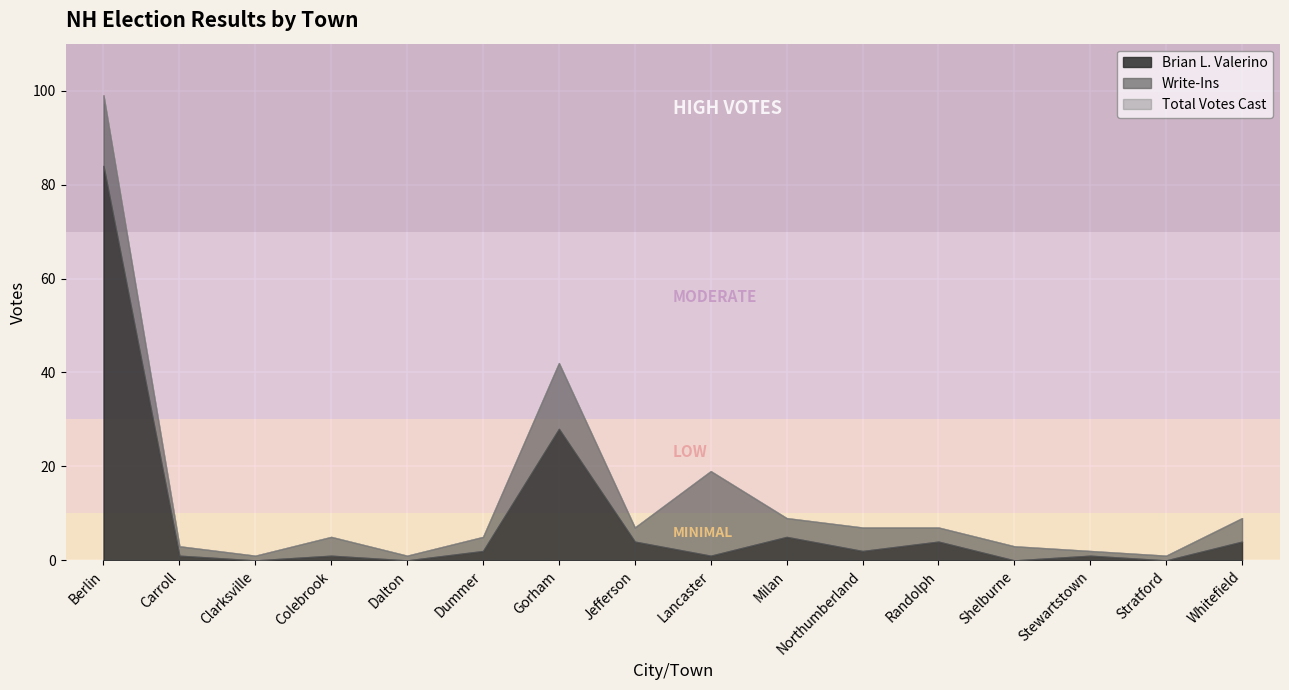

At Shelburne, list the series in order from largest to smallest.

Total Votes Cast, Write-Ins, Brian L. Valerino